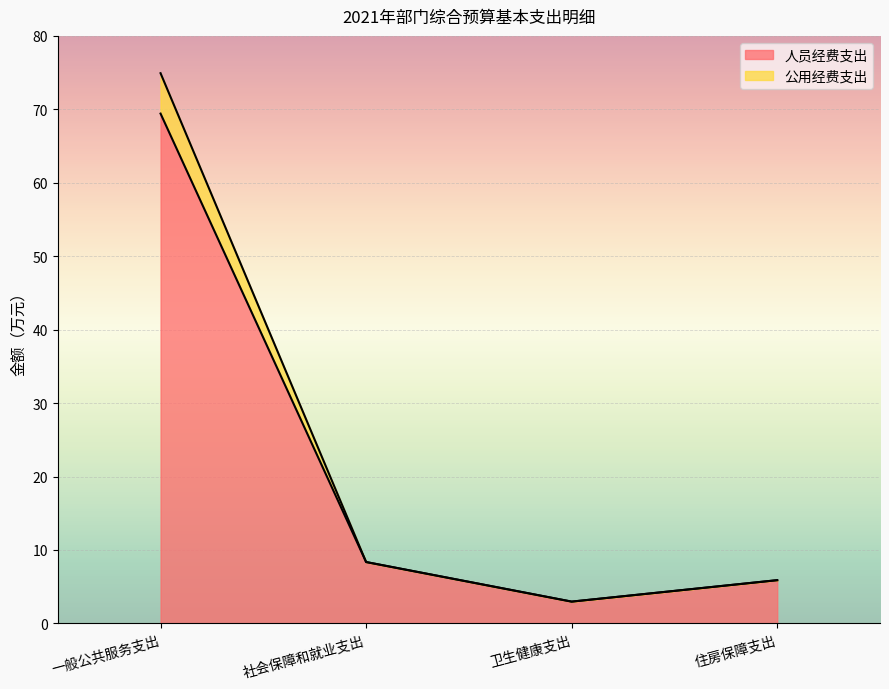

Which category has the highest value in the 公用经费支出 series?

一般公共服务支出